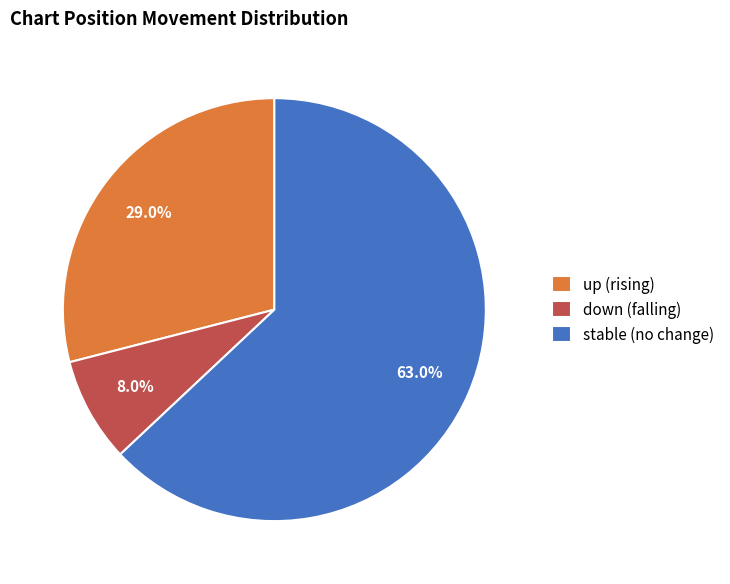

What is the largest slice in the pie chart?

stable (no change)